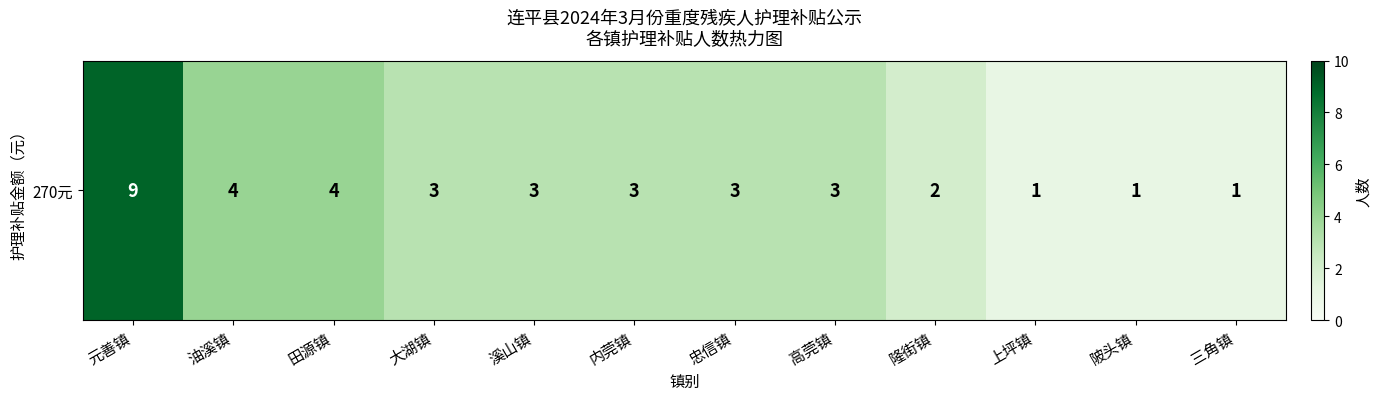

True or false: the data shows 2 at 忠信镇.

False